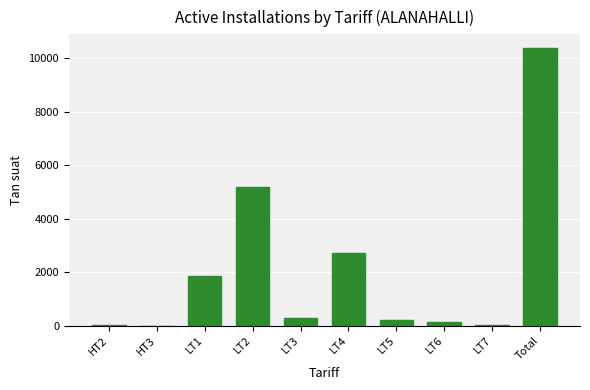

What is the sum of all values?

20746